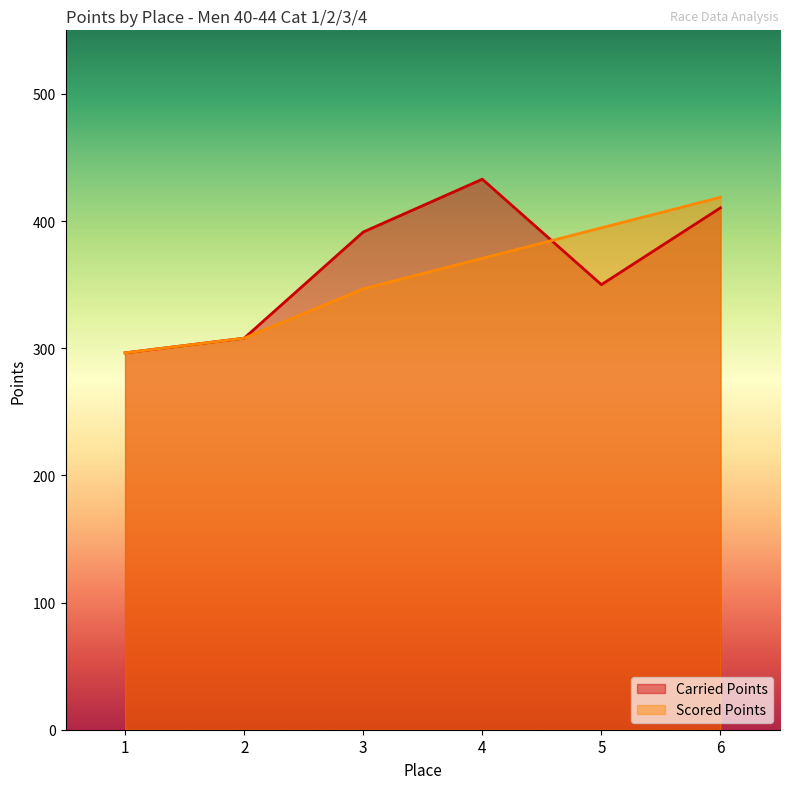

How many lines are shown in the chart?

2